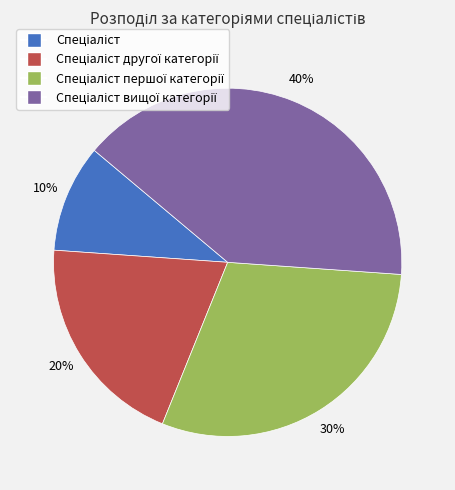

To the nearest percent, what is the difference between the largest and smallest slice percentages?

30%